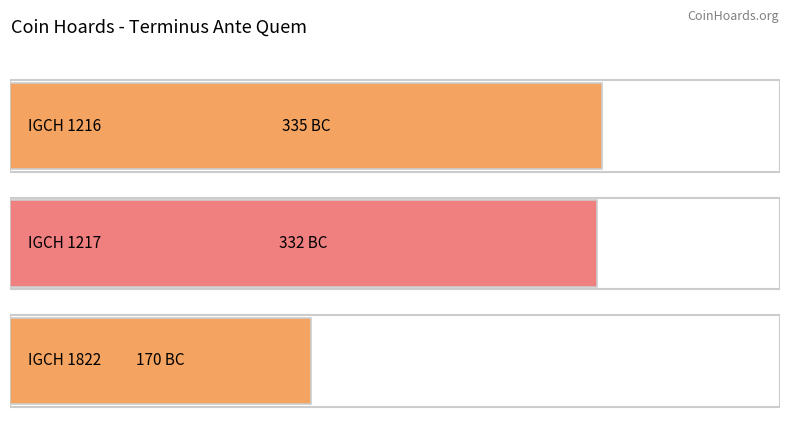

What is the average value?

-279